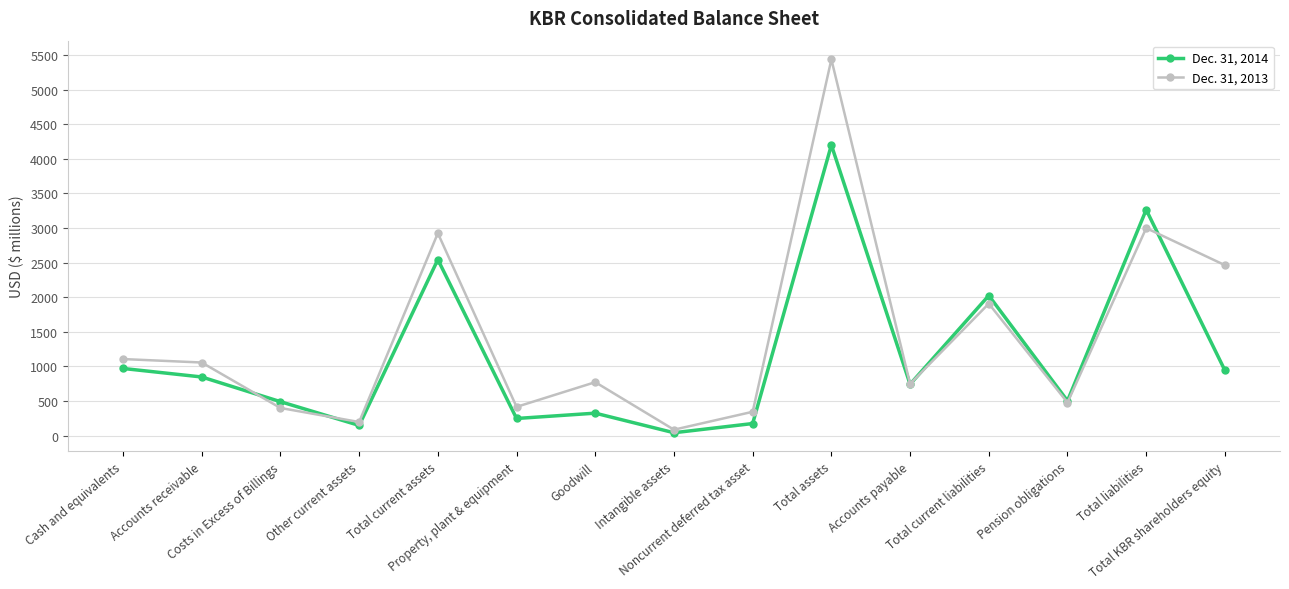

At which label does Dec. 31, 2014 reach its minimum?

Intangible assets